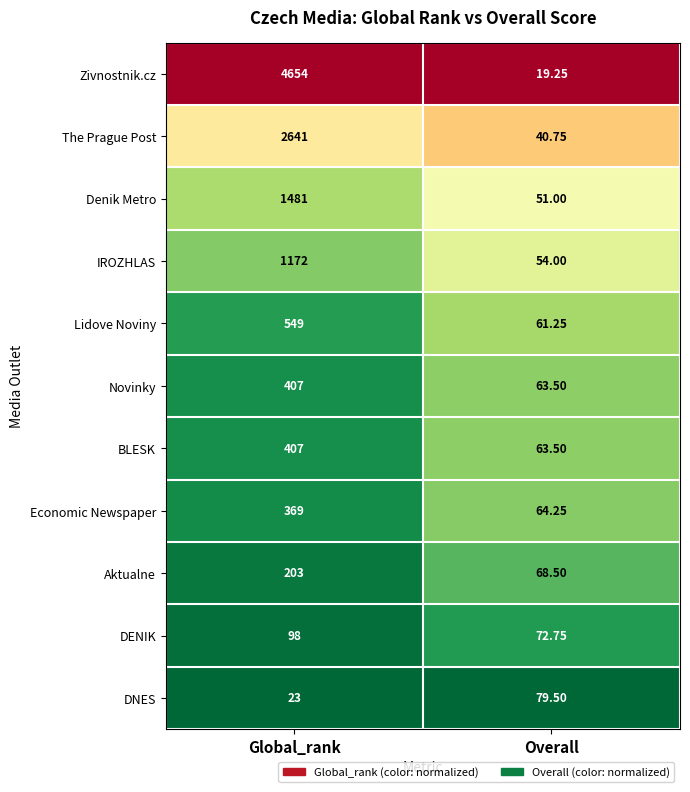

Where is BLESK nearest to the value 235?

Overall